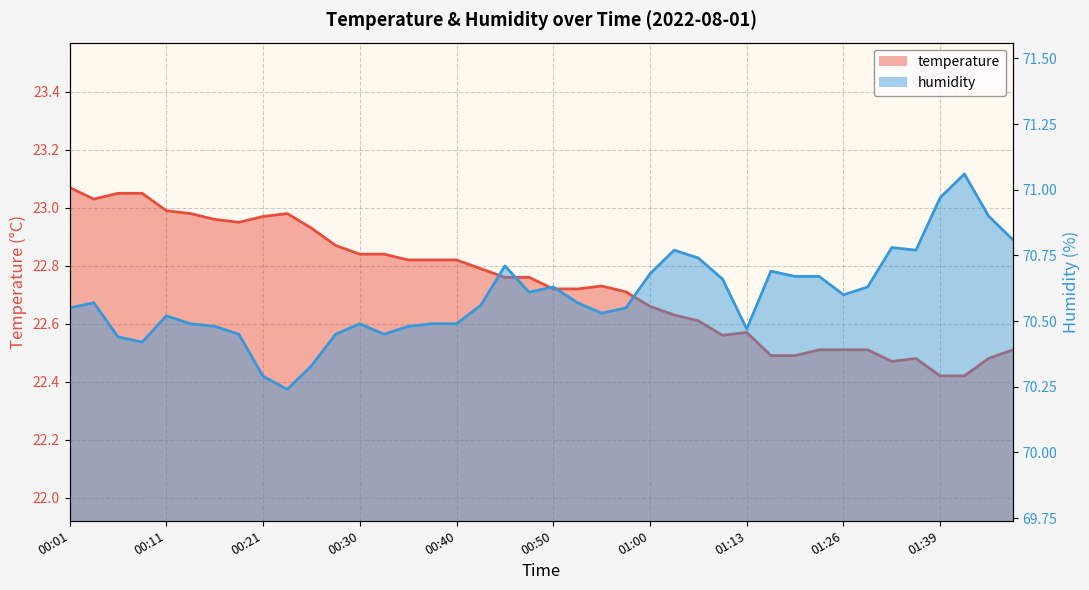

Which series has the largest total across all categories?

humidity